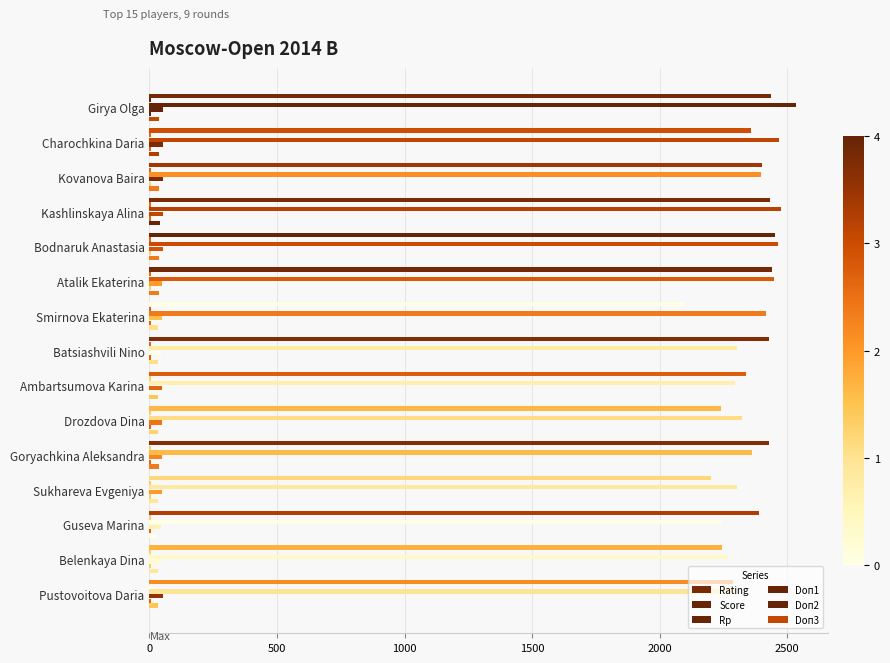

Count the number of data series in this chart.

6